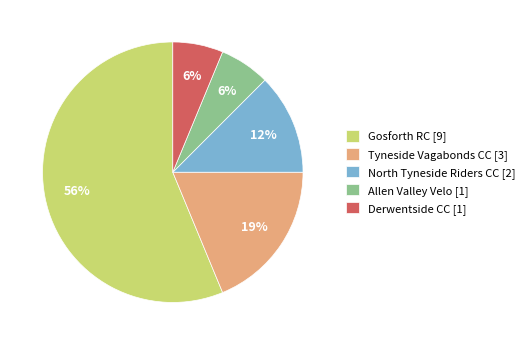

Which has a higher value, Gosforth RC or North Tyneside Riders CC?

Gosforth RC